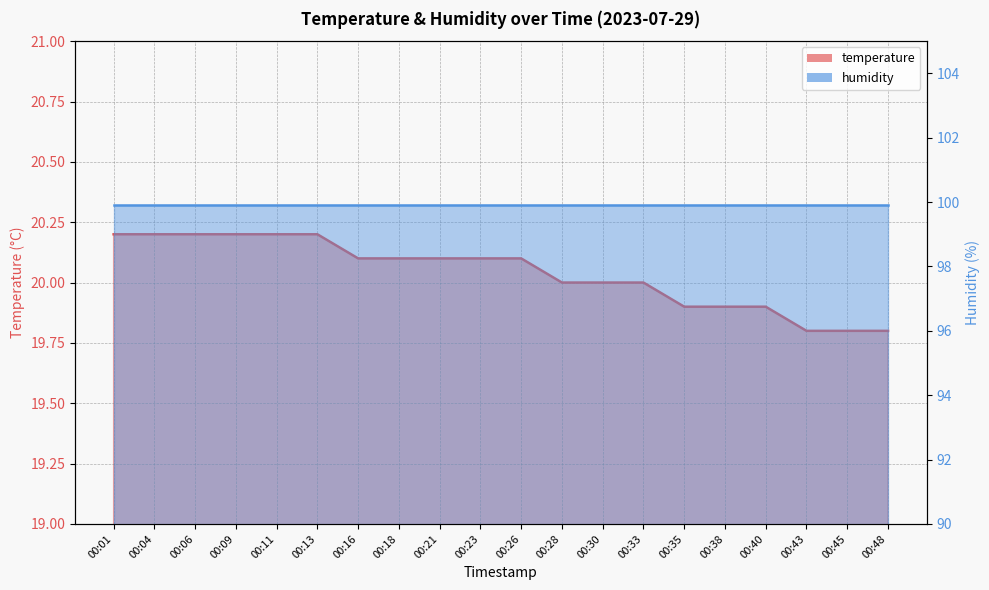

The chart shows a value of 26.9 at 00:01. True or false?

False